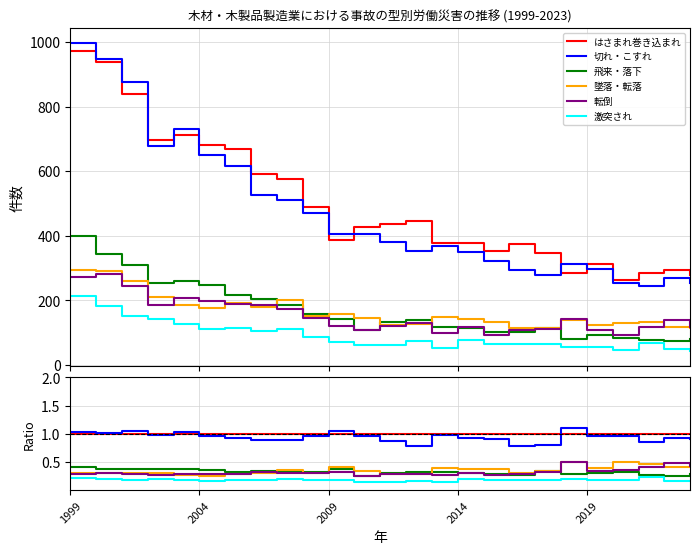

True or false: はさまれ巻き込まれ has more than 2 points higher than both neighbors.

False